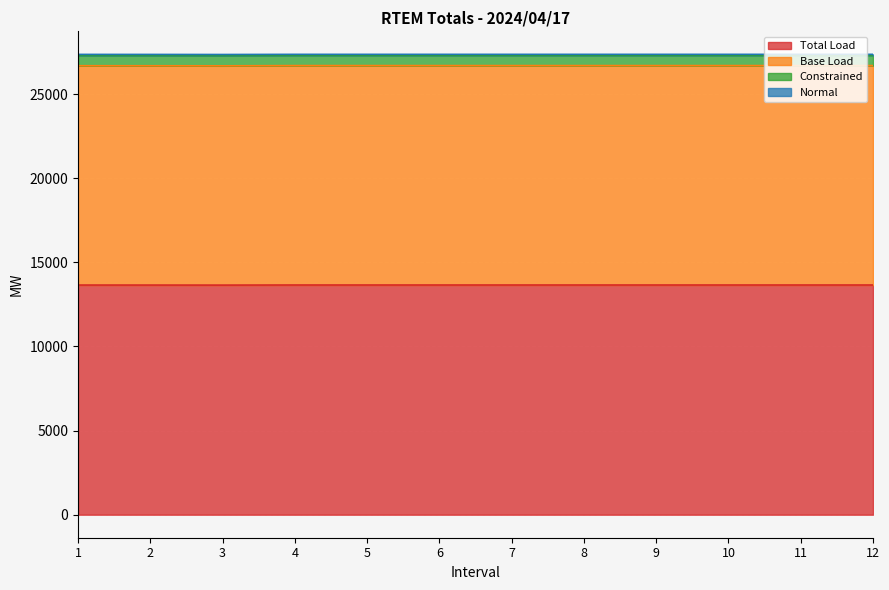

What is the minimum value for Total Load?

13647.3